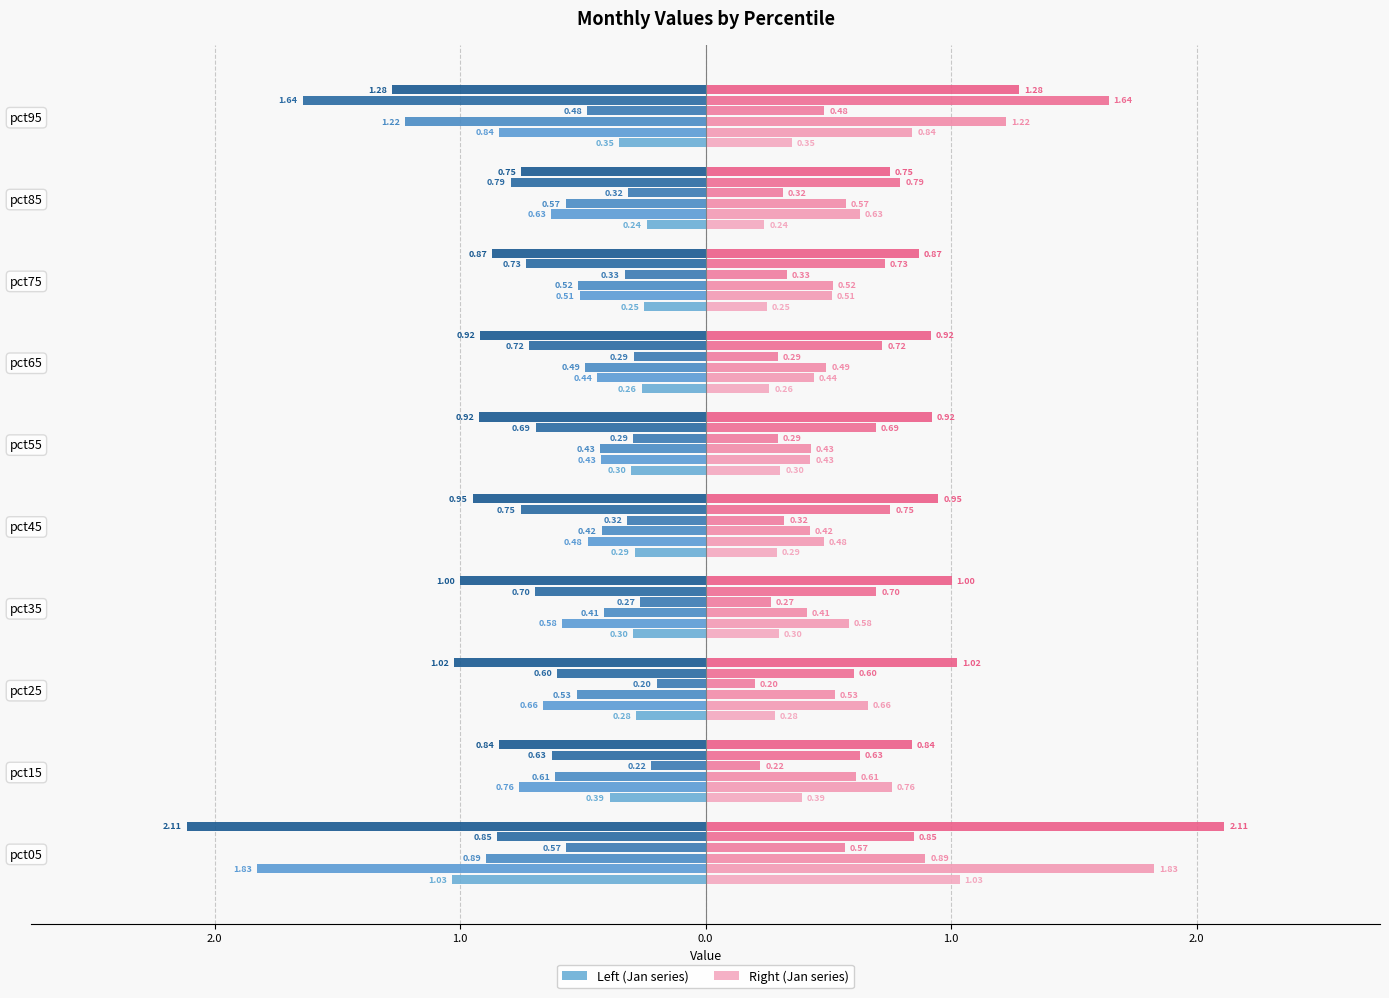

True or false: Apr has a value of -0.2 at pct25.

True